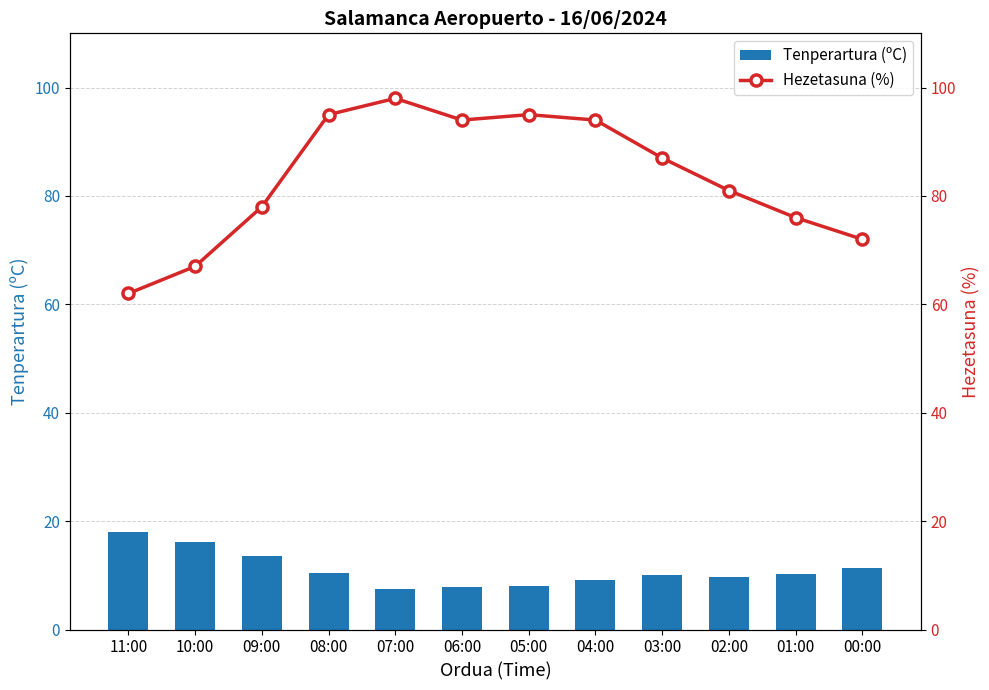

What is the maximum value shown in the chart?

98.0